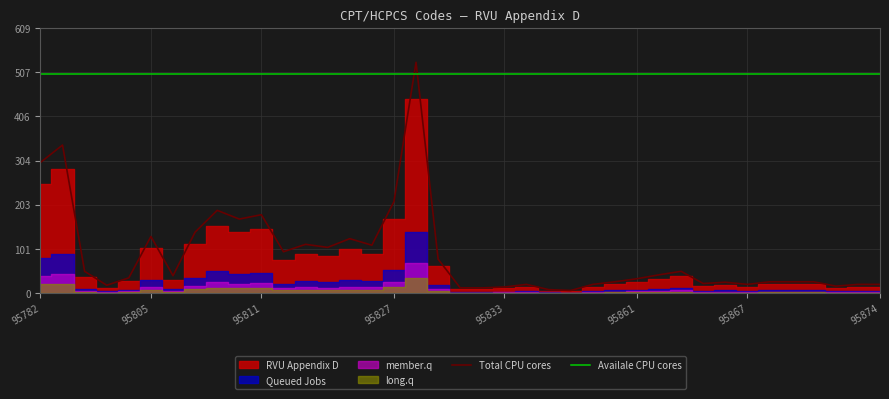

The Total CPU cores series shows 248 at 95811. True or false?

False